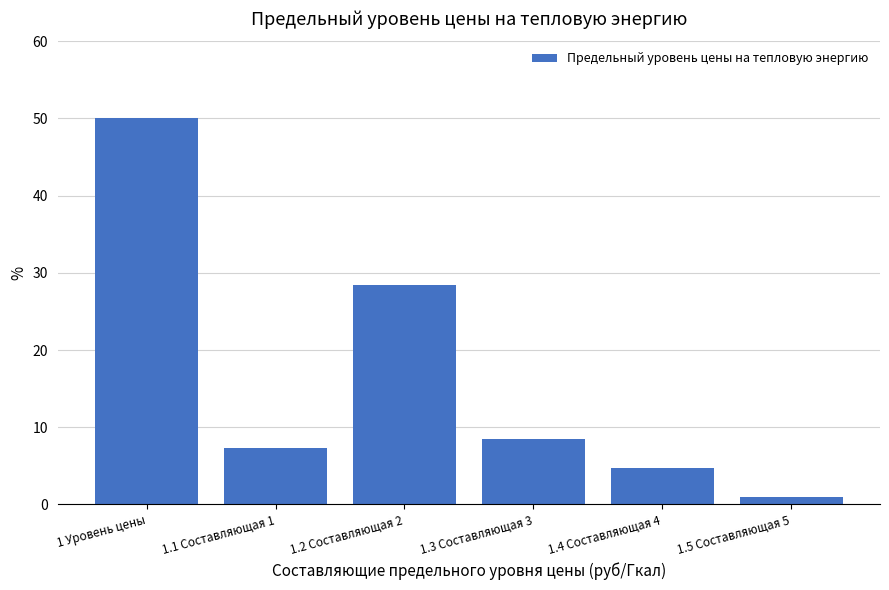

Reading left to right, extract all data points from this chart.

1 Уровень цены=50.0	1.1 Составляющая 1=7.3	1.2 Составляющая 2=28.5	1.3 Составляющая 3=8.5	1.4 Составляющая 4=4.7	1.5 Составляющая 5=1.0